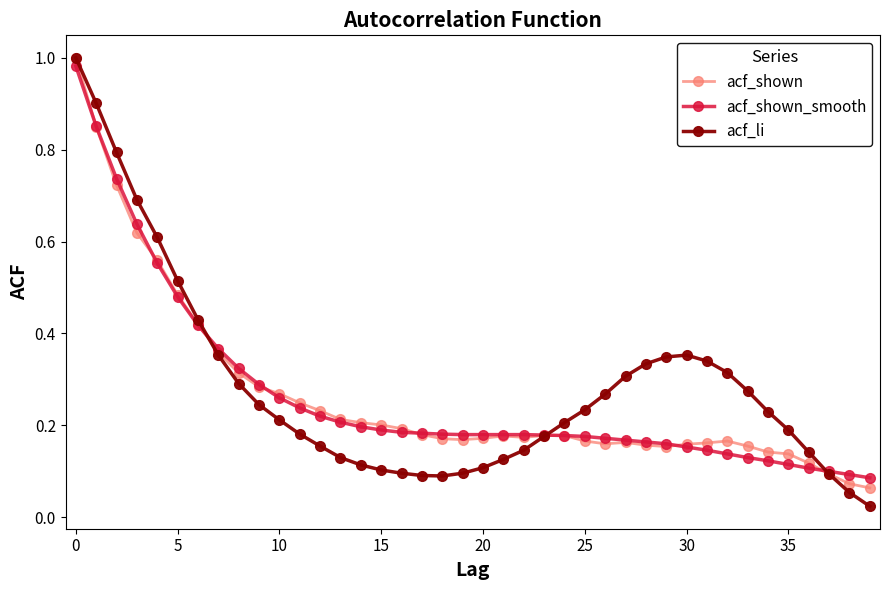

Count the number of data series in this chart.

3